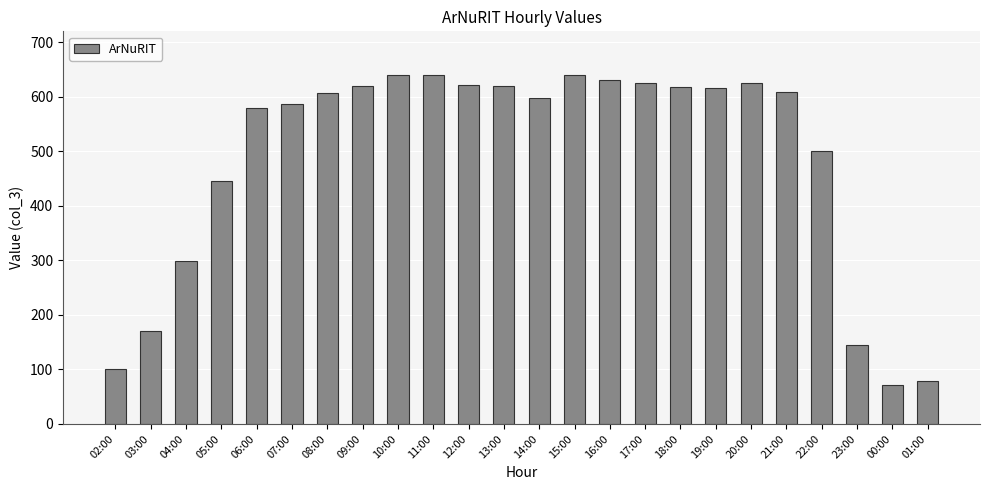

What is the label of the 7th bar from the right?

19:00